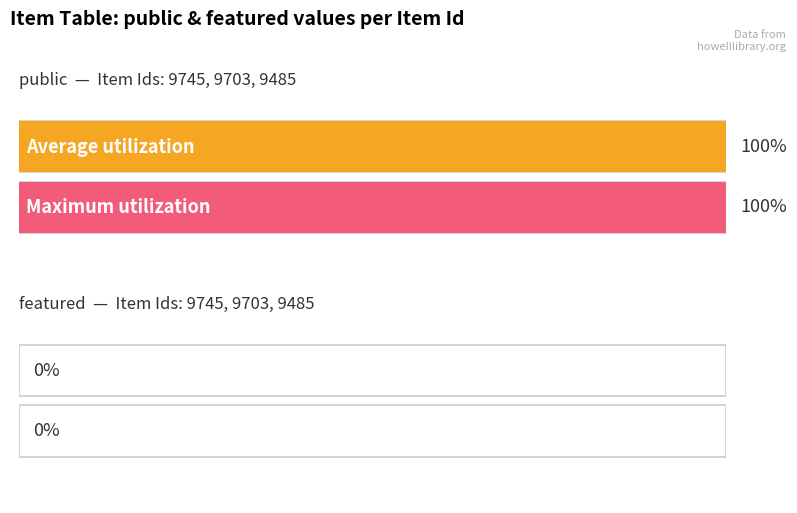

True or false: public has a value of 0 at 9485.

False